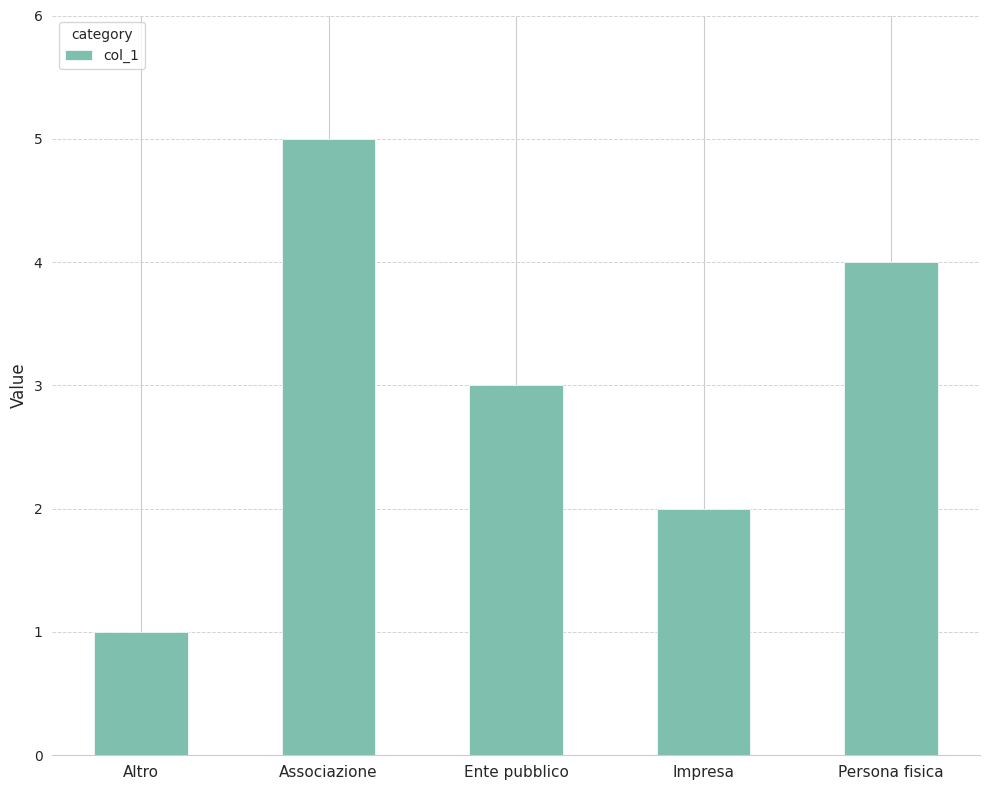

What is the sum of the values at Ente pubblico and Altro?

4